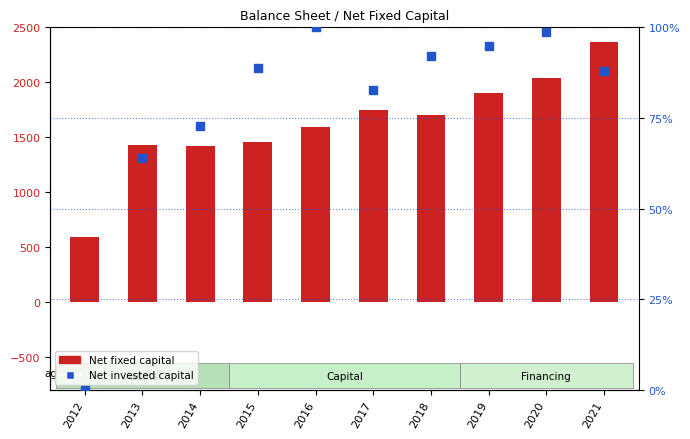

Which series has the largest Y range (max minus min)?

Net fixed capital